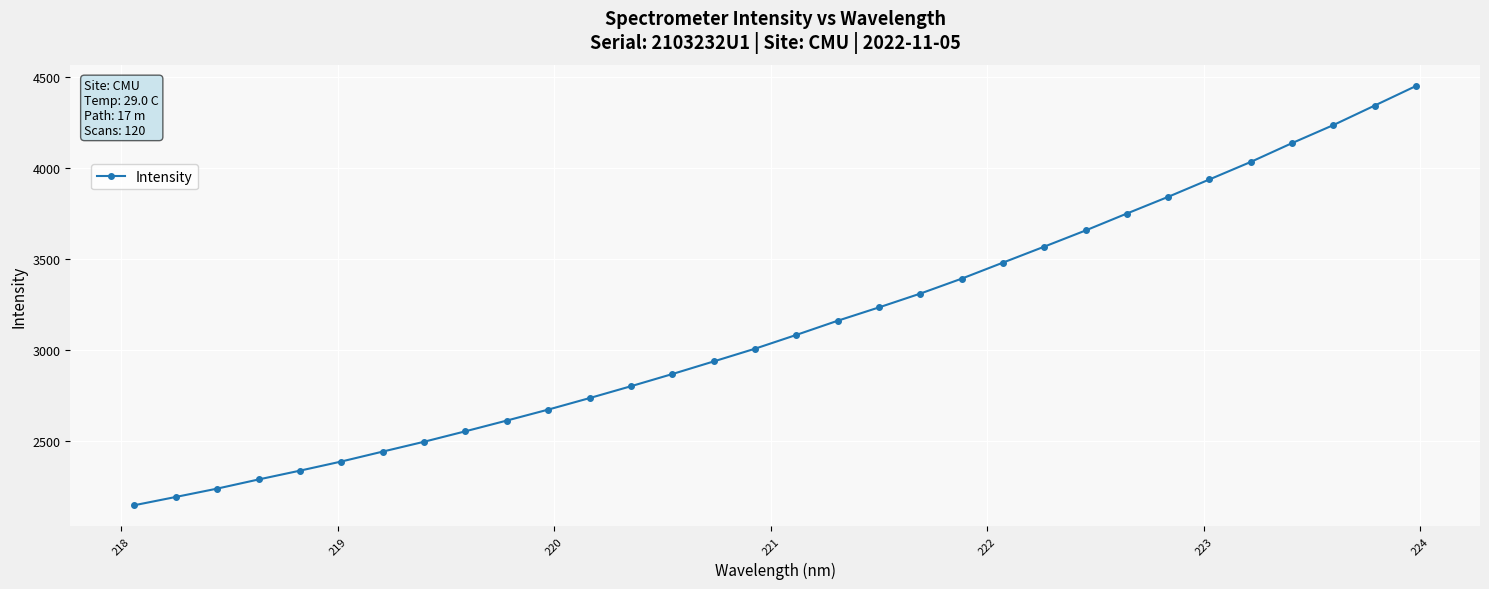

What is the maximum value shown in the chart?

4449.9